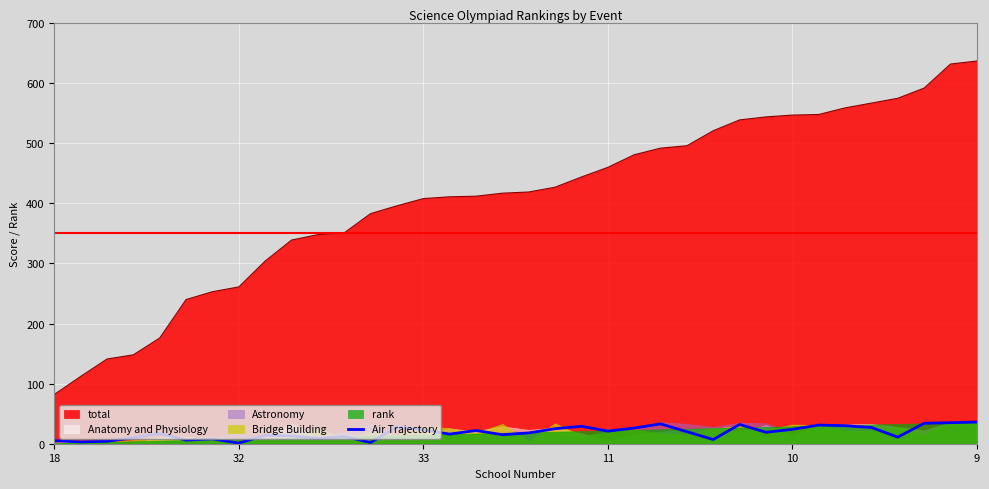

True or false: total and Air Trajectory intersect in this chart.

False